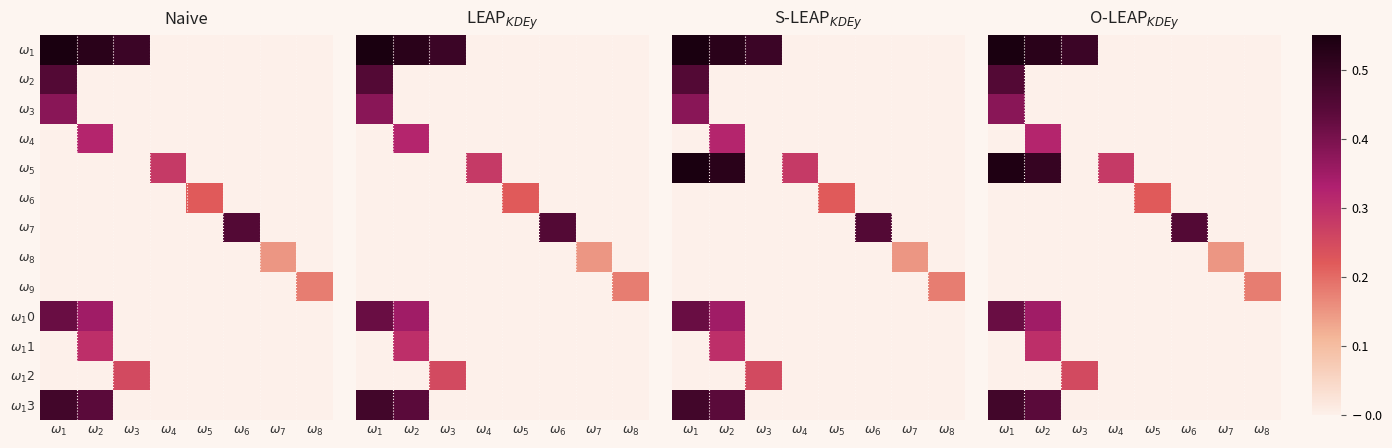

At how many categories does at least one series exceed 0?

8